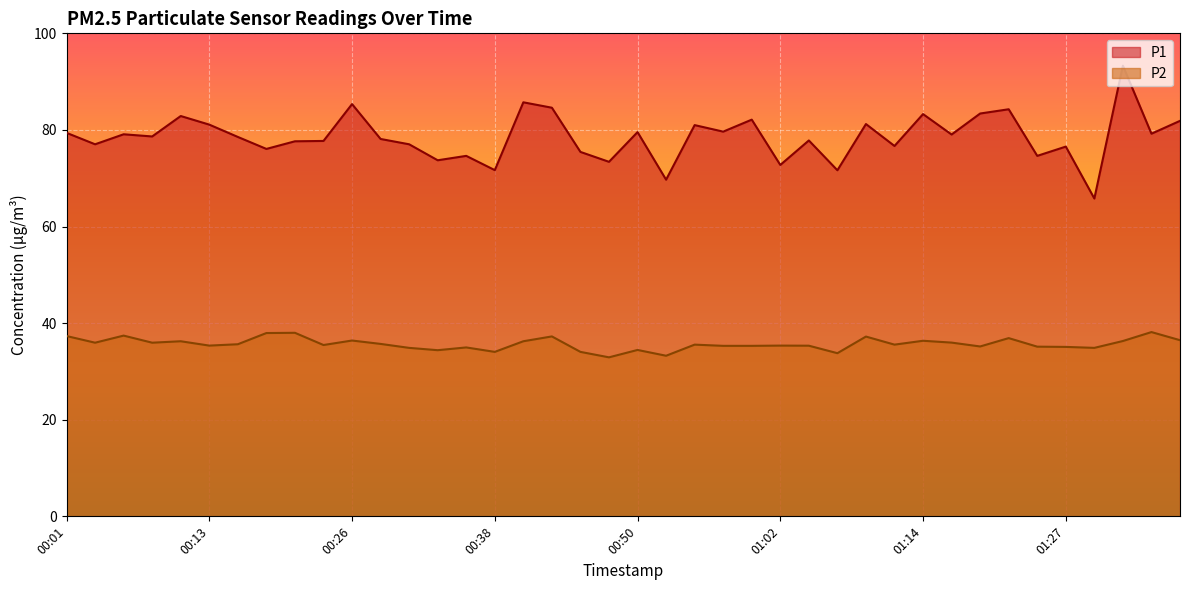

What is the label of the 25th point from the left?

01:00